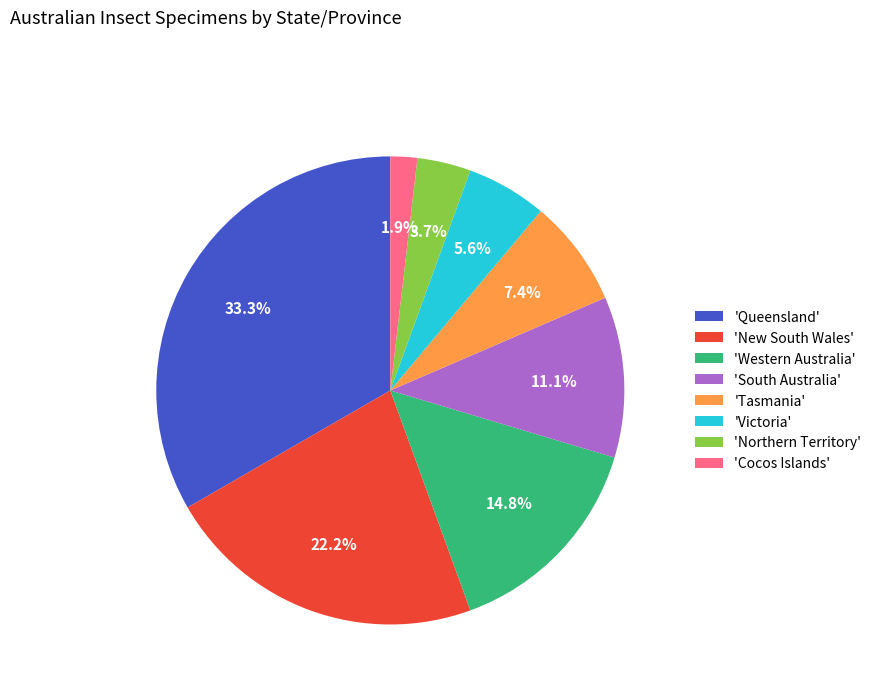

How many slices are in this pie chart?

8